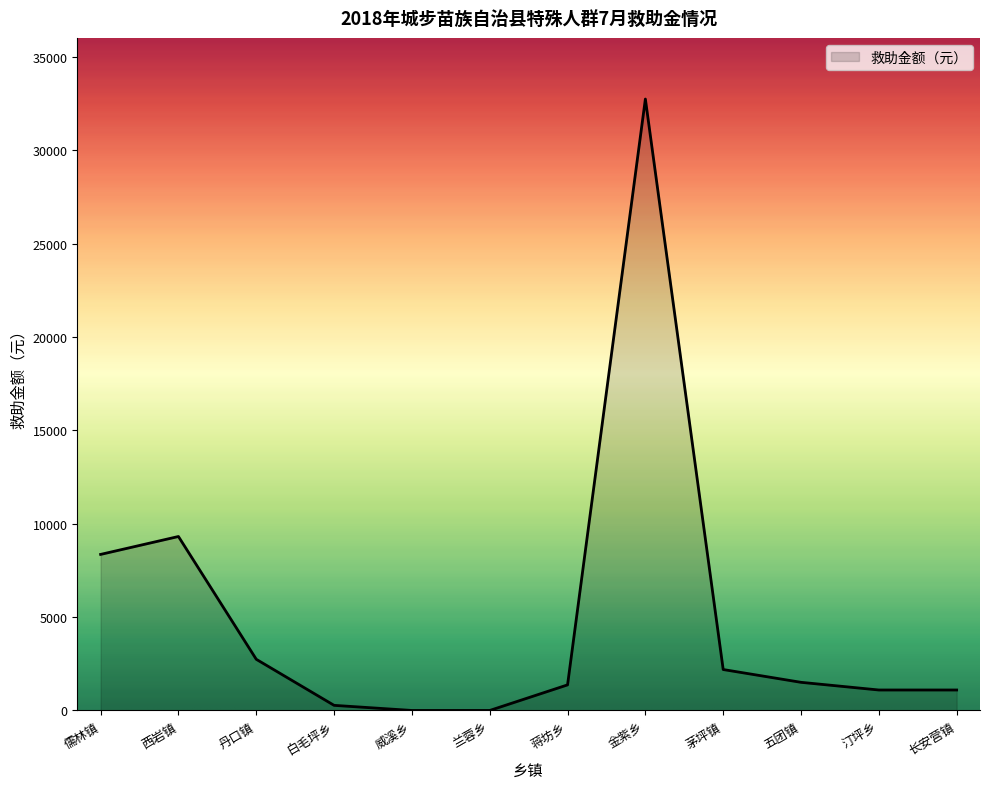

Where is the data nearest to the value 16371?

西岩镇